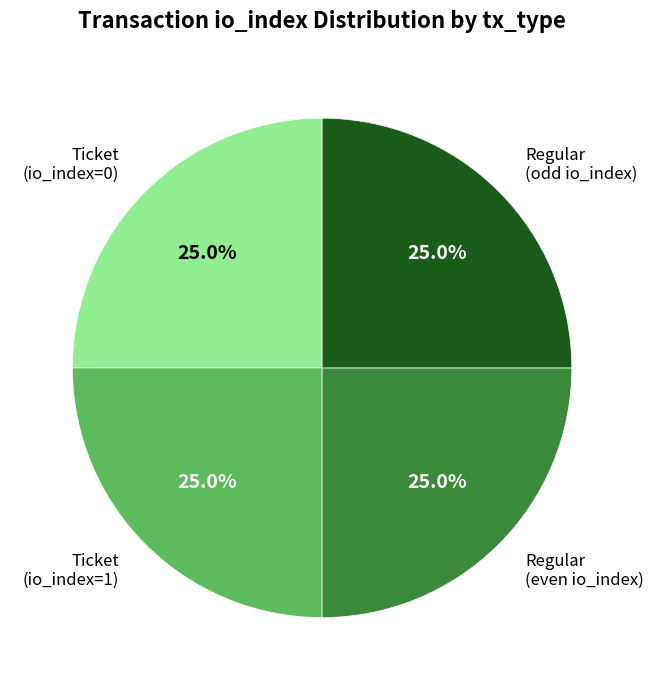

To the nearest percent, what is the average slice percentage?

25%